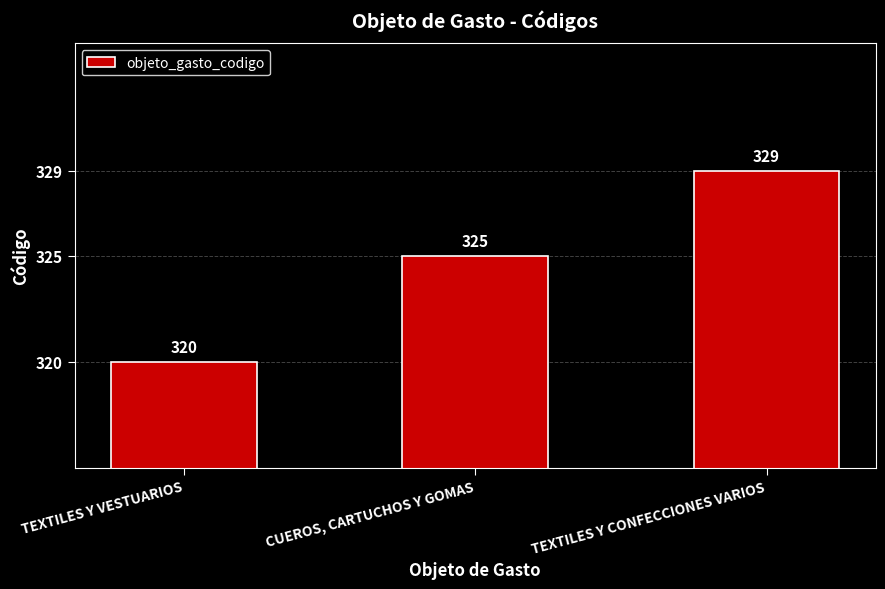

Rank the categories by value from highest to lowest.

TEXTILES Y CONFECCIONES VARIOS, CUEROS, CARTUCHOS Y GOMAS, TEXTILES Y VESTUARIOS